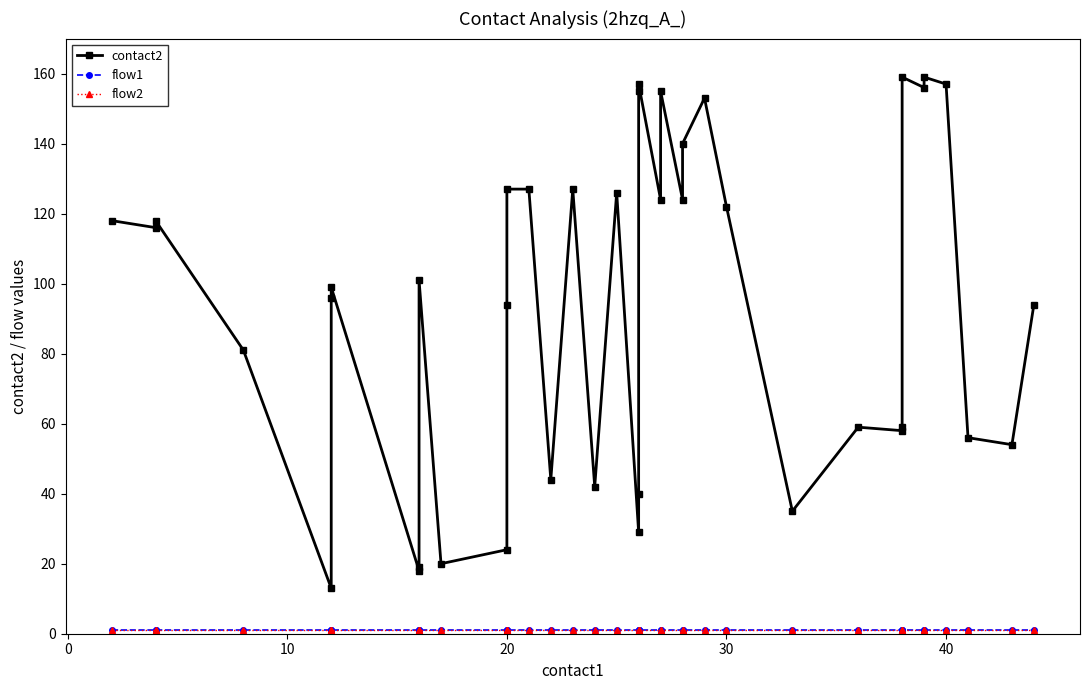

How many lines are shown in the chart?

3